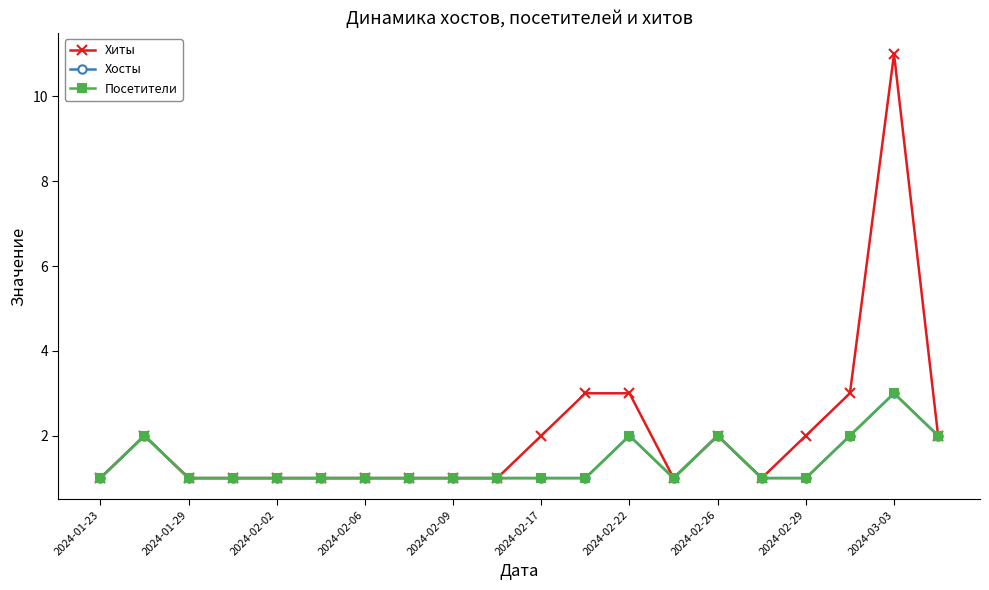

Reading left to right, what are all the values shown in this chart?

Хиты: 1	2	1	1	1	1	1	1	1	1	2	3	3	1	2	1	2	3	11	2
Хосты: 1	2	1	1	1	1	1	1	1	1	1	1	2	1	2	1	1	2	3	2
Посетители: 1	2	1	1	1	1	1	1	1	1	1	1	2	1	2	1	1	2	3	2